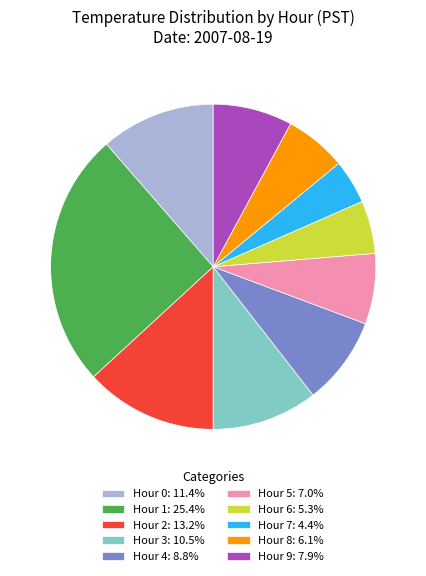

Does Hour 4 represent more than half of the total?

No